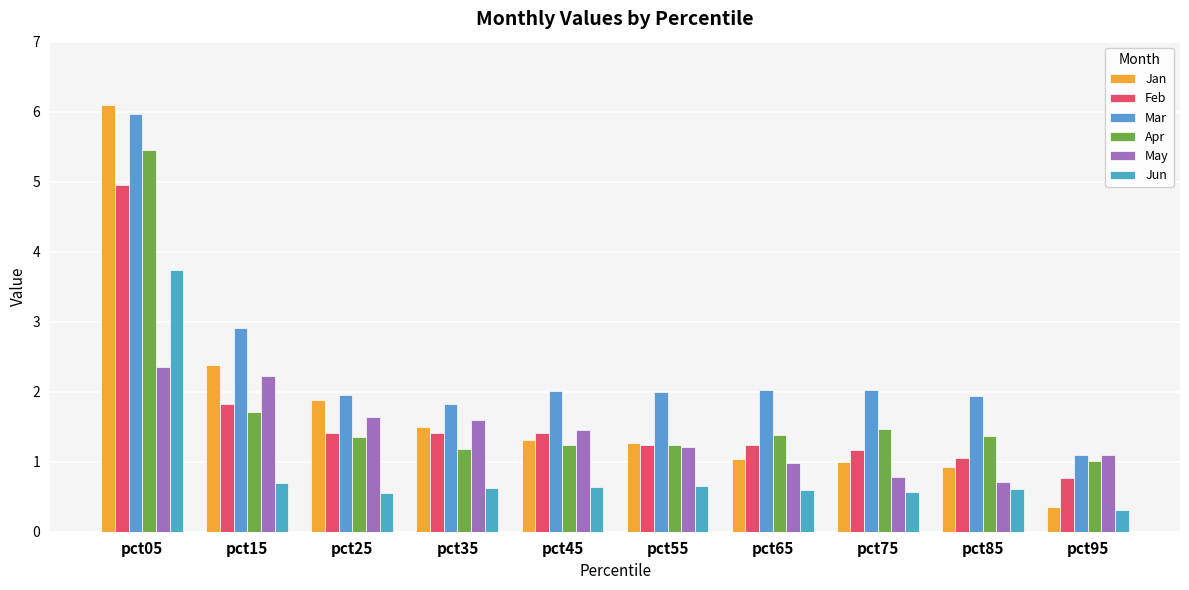

Which series has the largest total across all categories?

Mar